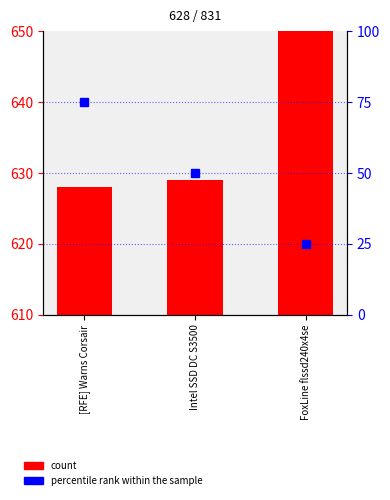

What is the difference between the maximum and second lowest values in the count series?

202